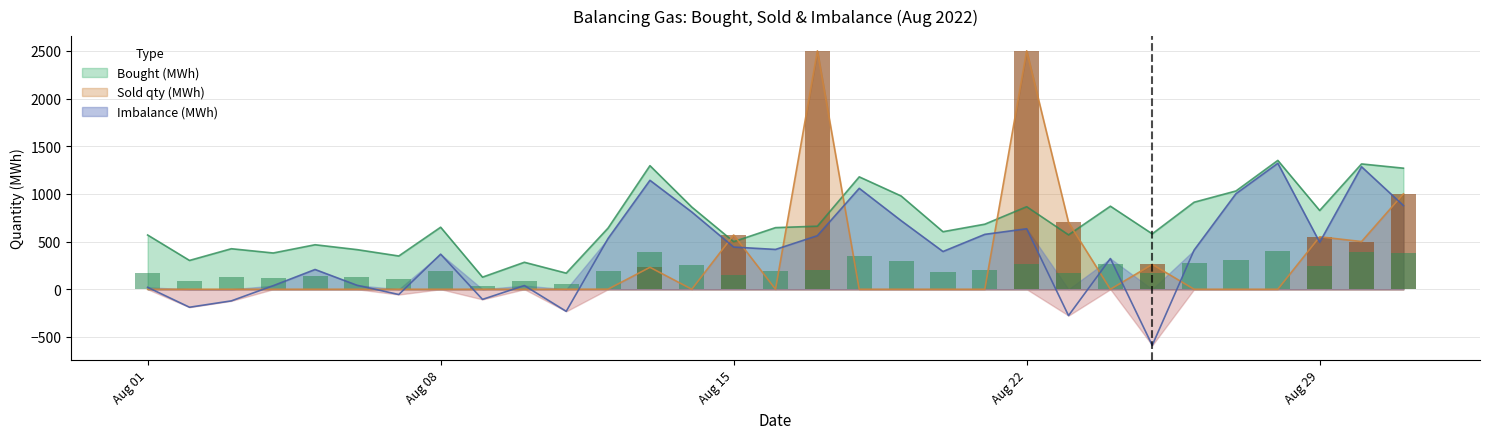

Where does the Bought (MWh) series first go above 646?

Aug 08